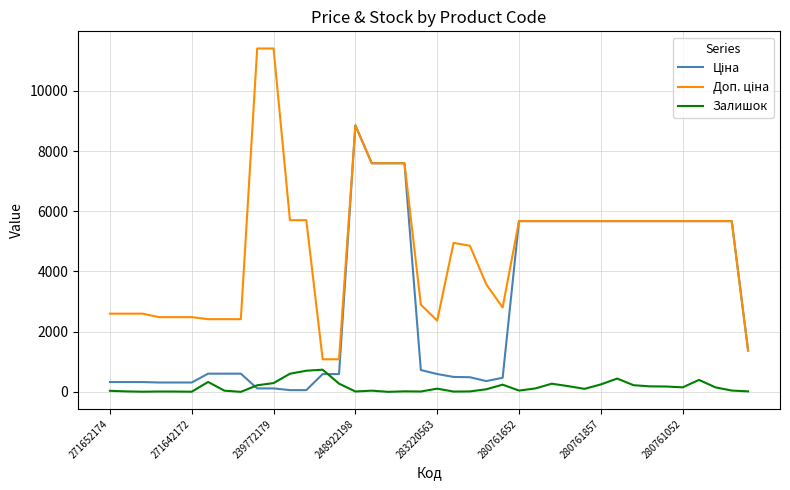

What is the maximum value for Залишок?

736.0